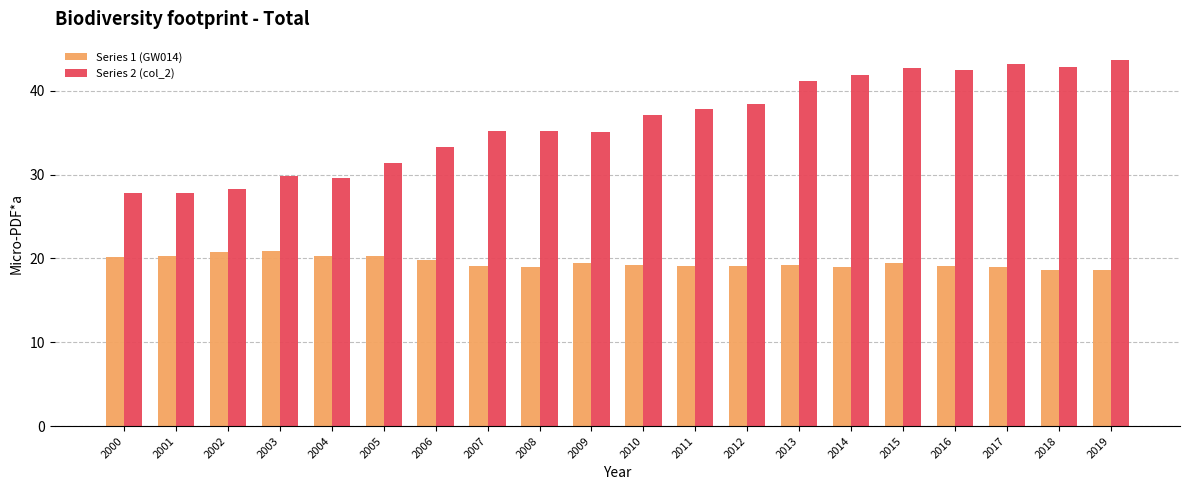

What is the spread (max minus min) of values at 2005?

11.1